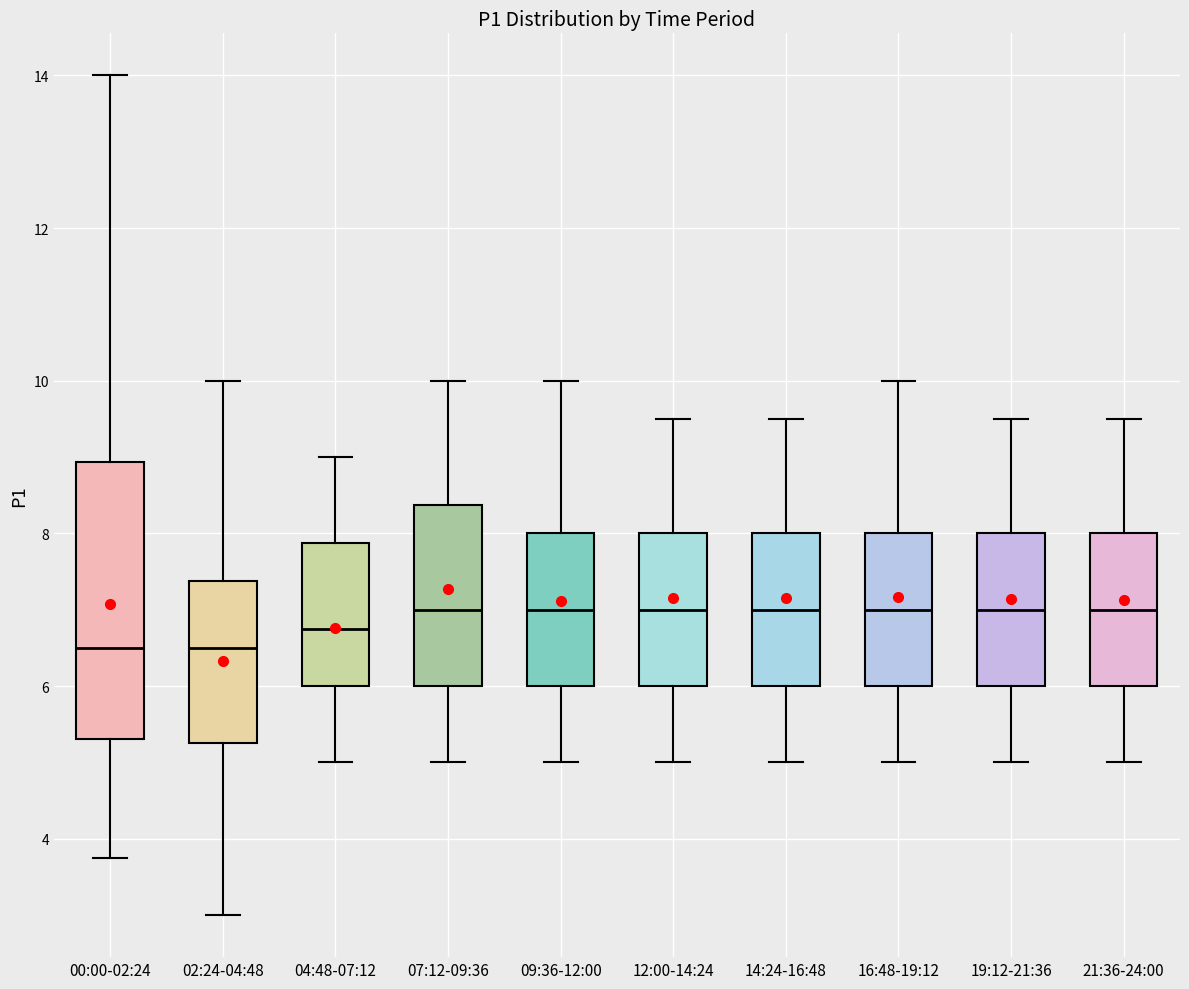

Reading left to right, read every box against the y-axis: the position of its median line, the range the box covers, and the ends of its whiskers. The values are not printed on the chart, so give them approximately, as read against the axis.

00:00-02:24: median 6.6, box 5.4 to 9.0, whiskers 3.8 to 14.0
02:24-04:48: median 6.6, box 5.2 to 7.4, whiskers 3.0 to 10.0
04:48-07:12: median 6.8, box 6.0 to 7.8, whiskers 5.0 to 9.0
07:12-09:36: median 7.0, box 6.0 to 8.4, whiskers 5.0 to 10.0
09:36-12:00: median 7.0, box 6.0 to 8.0, whiskers 5.0 to 10.0
12:00-14:24: median 7.0, box 6.0 to 8.0, whiskers 5.0 to 9.6
14:24-16:48: median 7.0, box 6.0 to 8.0, whiskers 5.0 to 9.6
16:48-19:12: median 7.0, box 6.0 to 8.0, whiskers 5.0 to 10.0
19:12-21:36: median 7.0, box 6.0 to 8.0, whiskers 5.0 to 9.6
21:36-24:00: median 7.0, box 6.0 to 8.0, whiskers 5.0 to 9.6